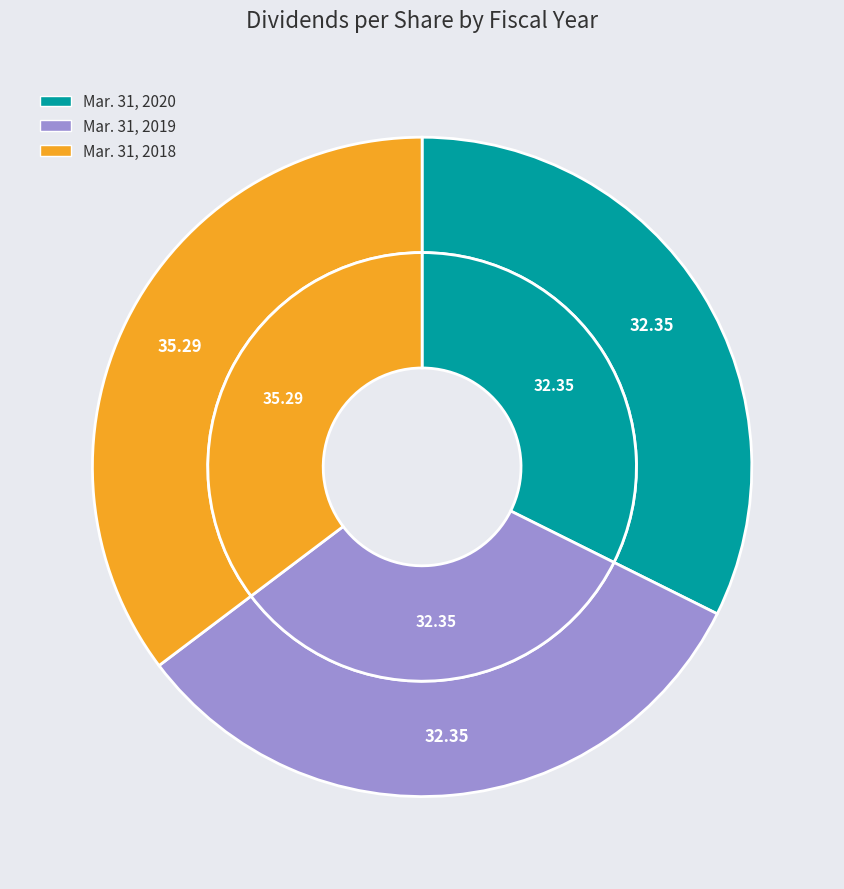

To the nearest percent, what portion does Mar. 31, 2019 represent?

32%